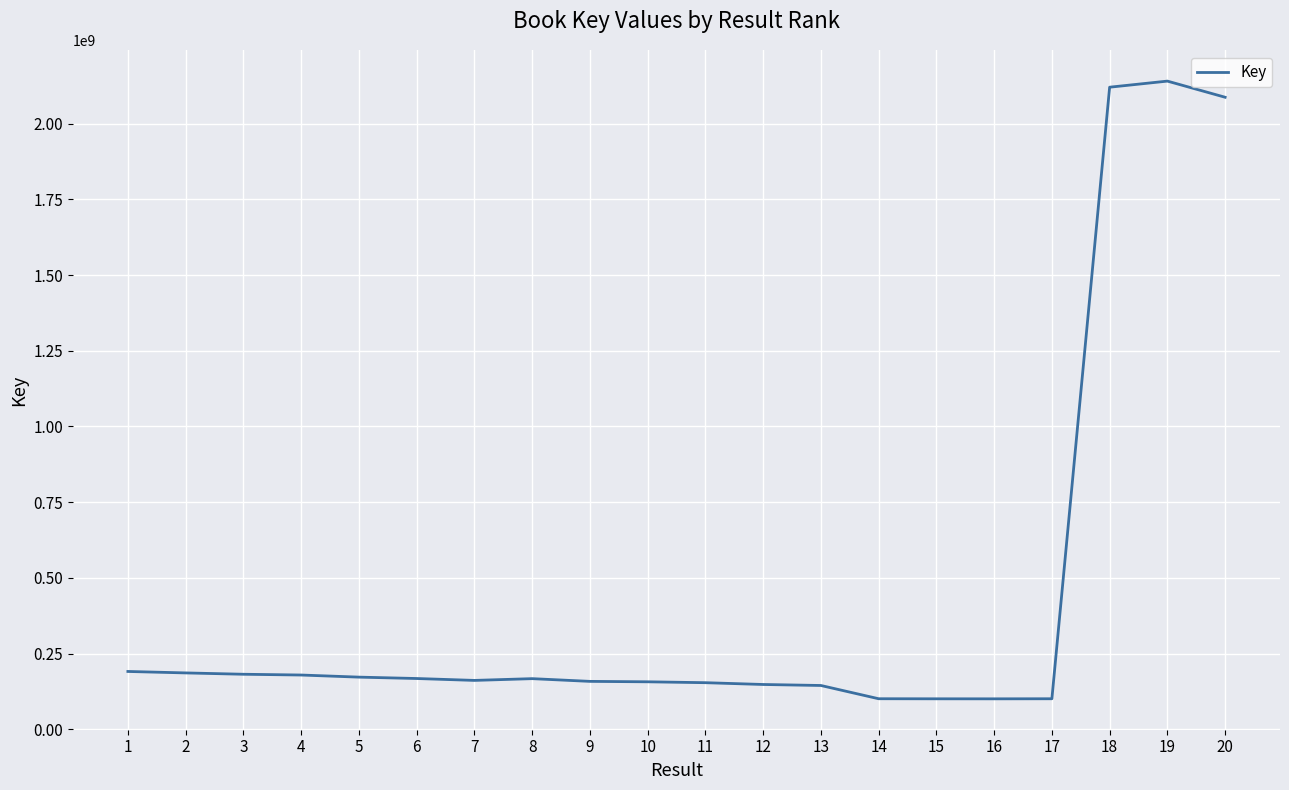

Between 8 and 20, which is larger?

20